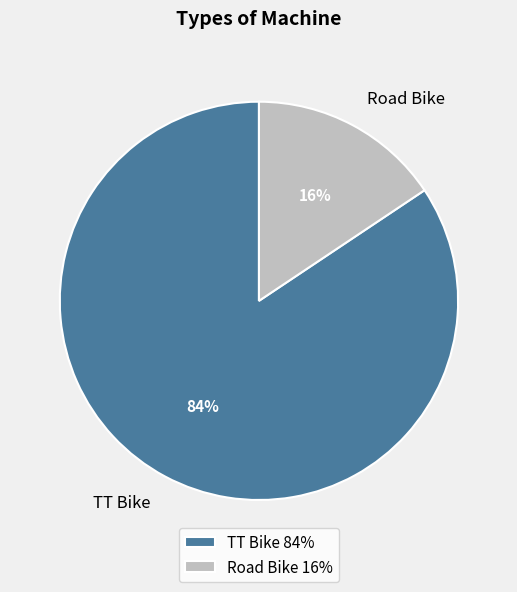

What is the ratio of the value at Road Bike to the value at TT Bike?

0.2